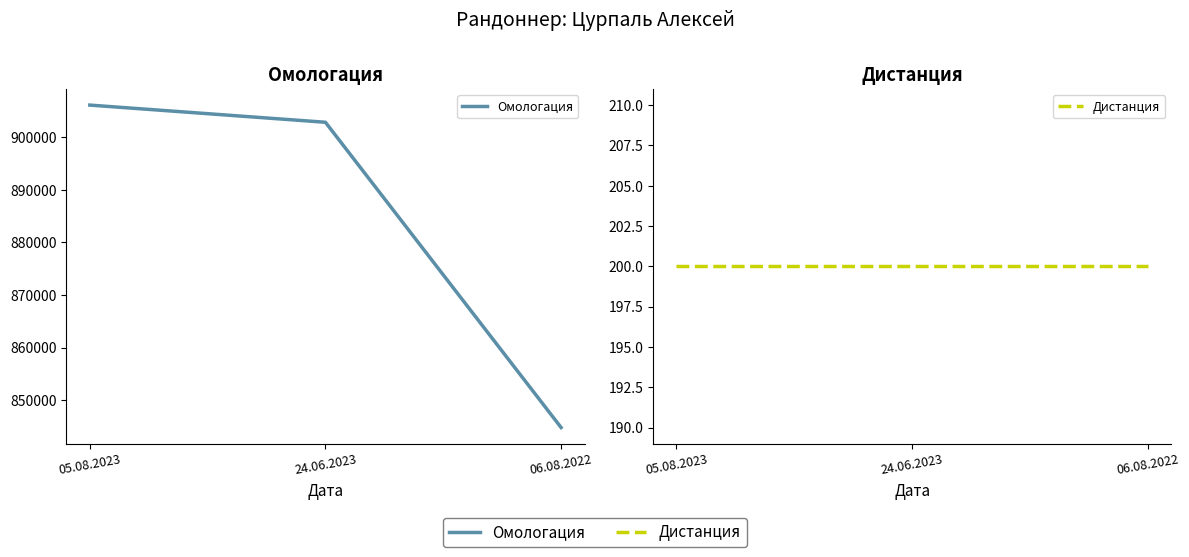

Which has a higher value, 05.08.2023 or 24.06.2023?

05.08.2023